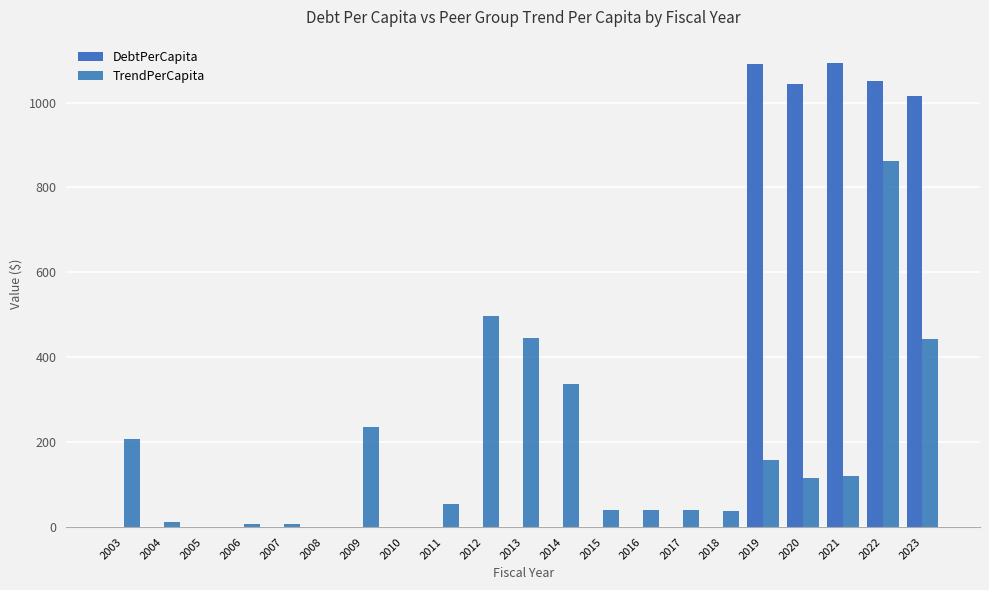

Reading left to right, transcribe all the data shown in this chart.

DebtPerCapita: 0.0	0.0	0.0	0.0	0.0	0.0	0.0	0.0	0.0	0.0	0.0	0.0	0.0	0.0	0.0	0.0	1089.6	1043.7	1093.3	1051.2	1016.5
TrendPerCapita: 206.4	12.8	0.0	7.1	6.7	0.0	235.9	0.0	54.3	496.2	446.3	338.1	41.3	39.9	39.9	38.3	157.9	115.3	120.3	861.5	443.8